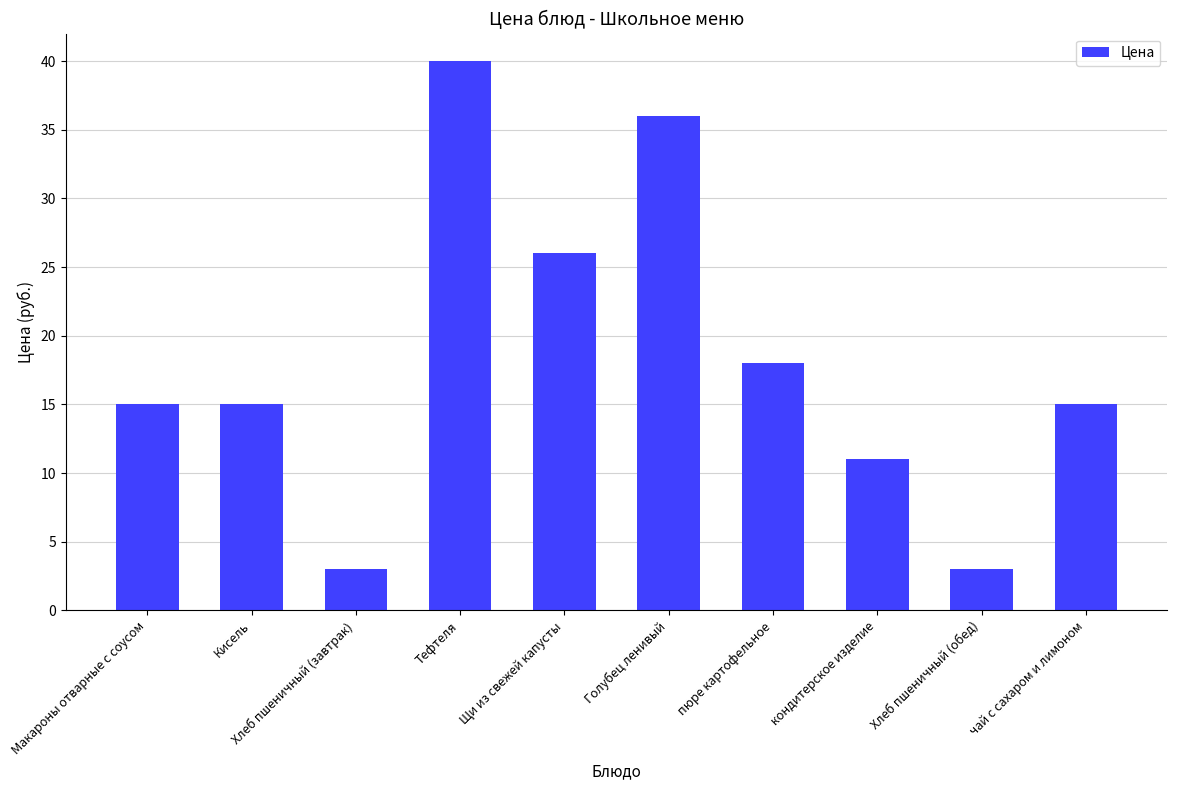

What is the change in value from пюре картофельное to кондитерское изделие?

-7